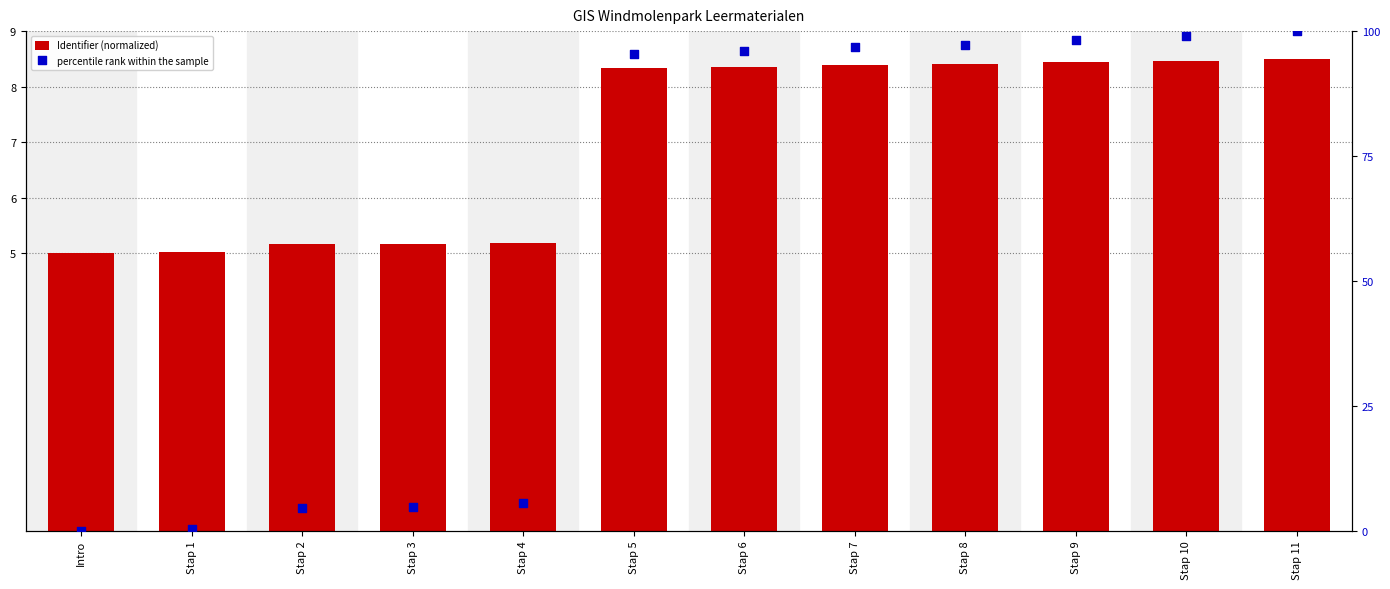

Which series reaches the minimum Y coordinate?

percentile rank within the sample